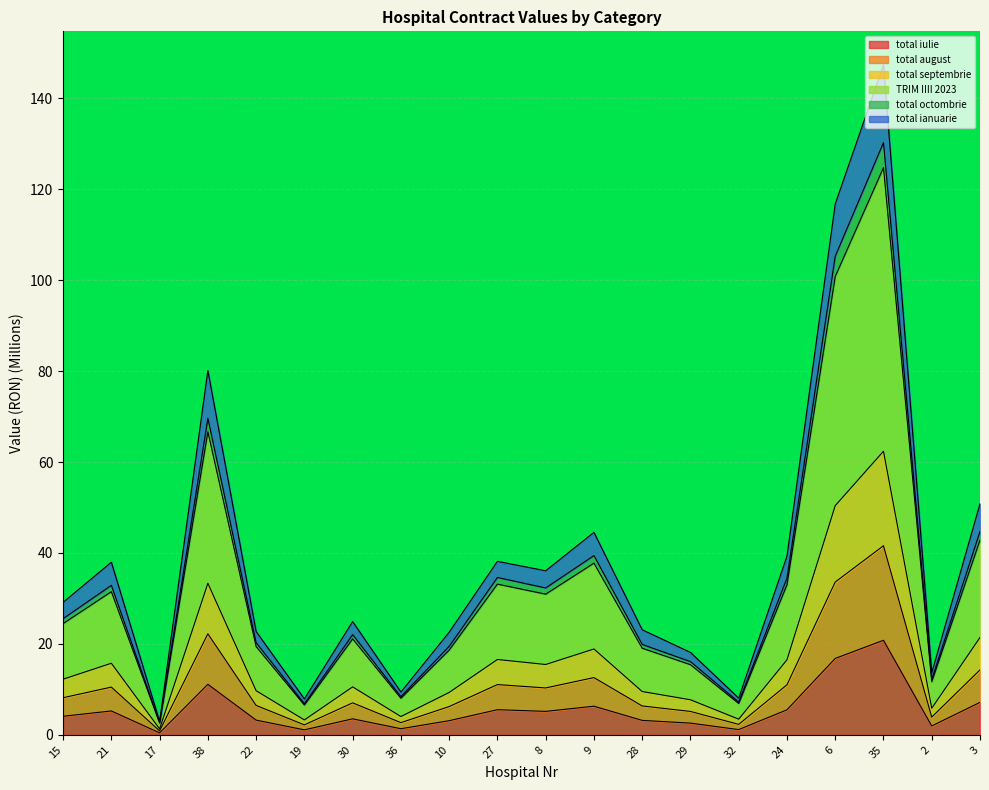

Count the number of categories in the chart.

20